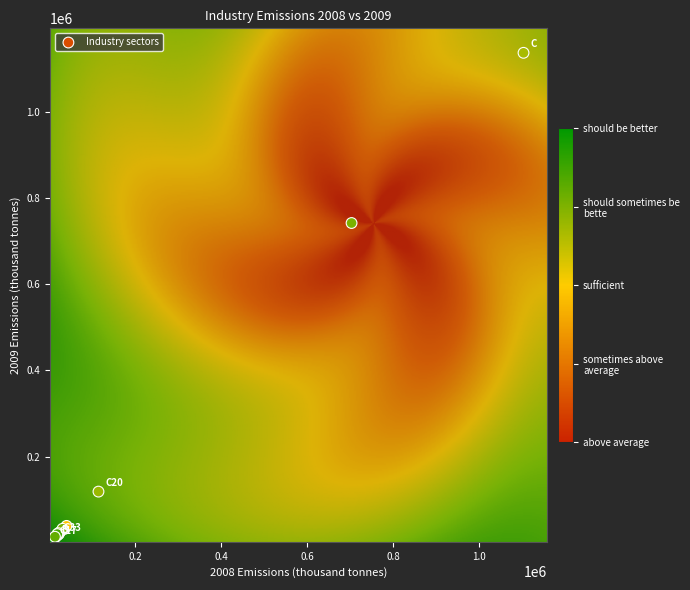

What Y value in the scatter plot is closest to 570025?

742398.9